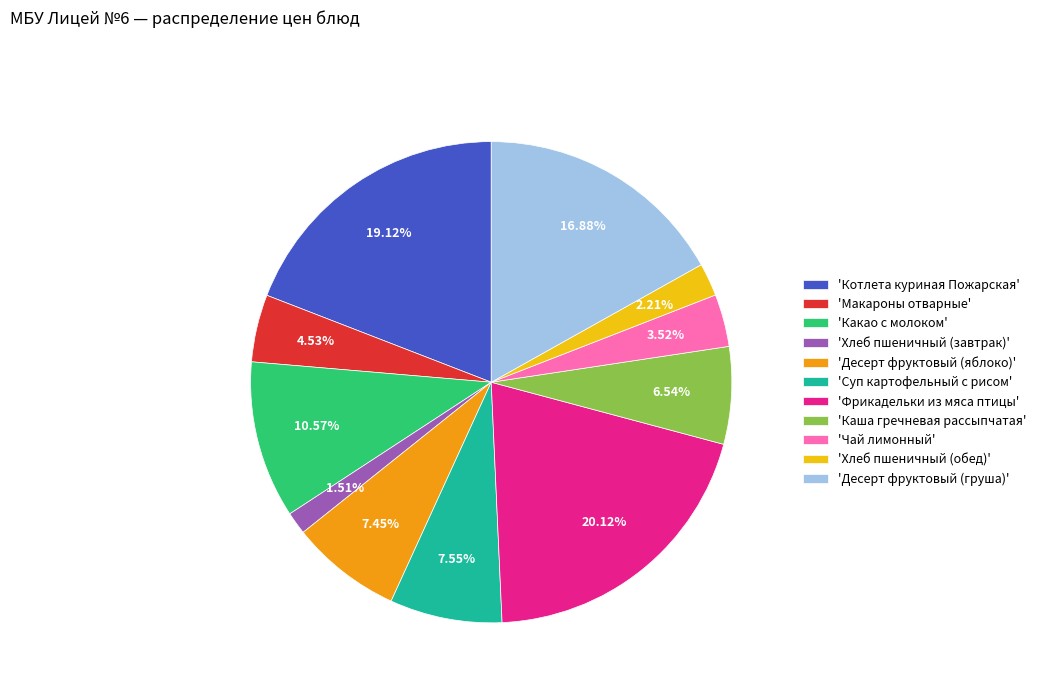

Does any single category account for the majority?

No